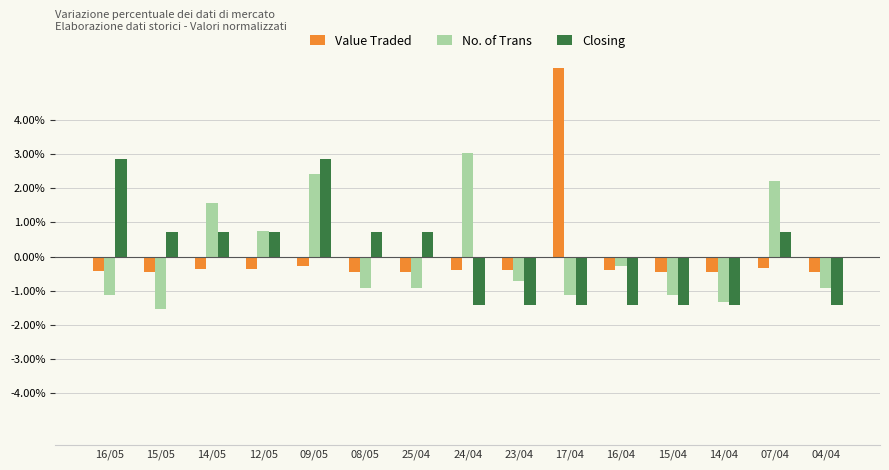

Are the bars grouped side by side (vs. stacked)?

Yes